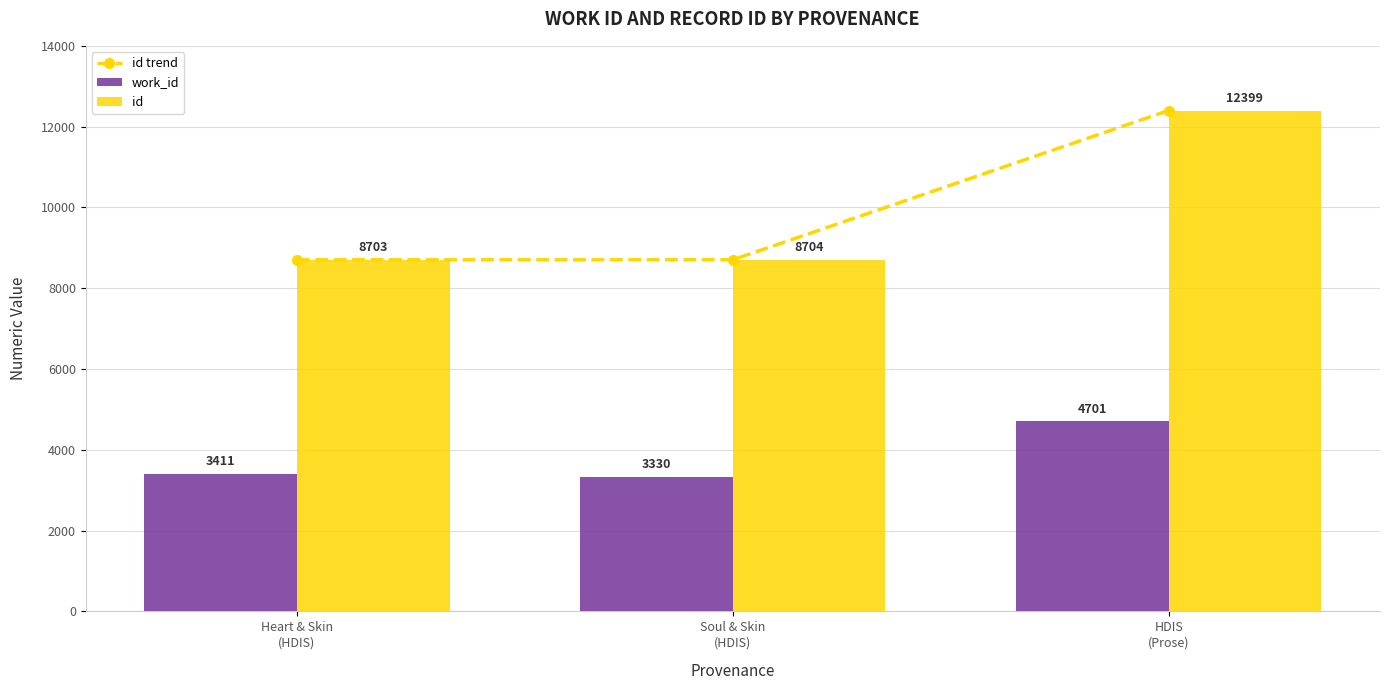

What is the value of the work_id bar at the 1st from the left?

3411